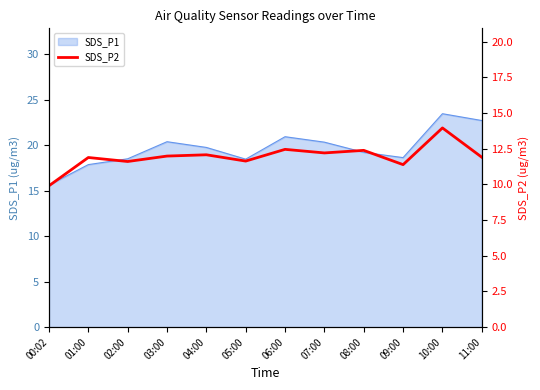

How many data points are less than 11?

1